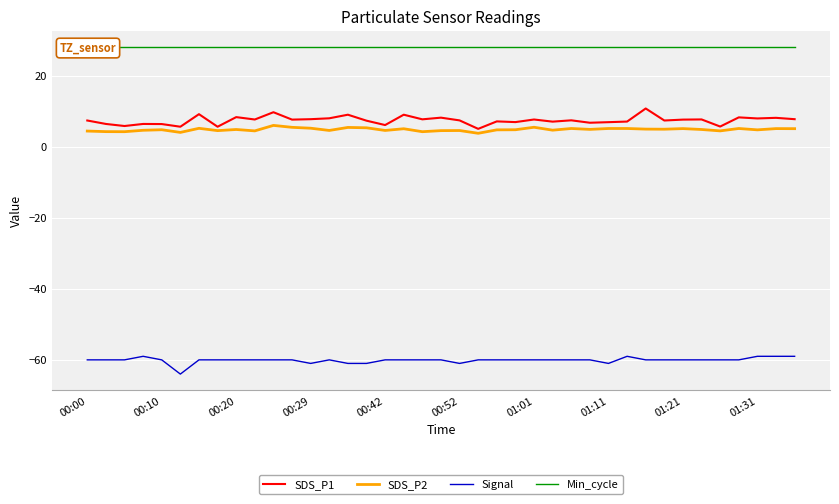

What is the sum of the SDS_P2 values at 10 and 19?

10.5